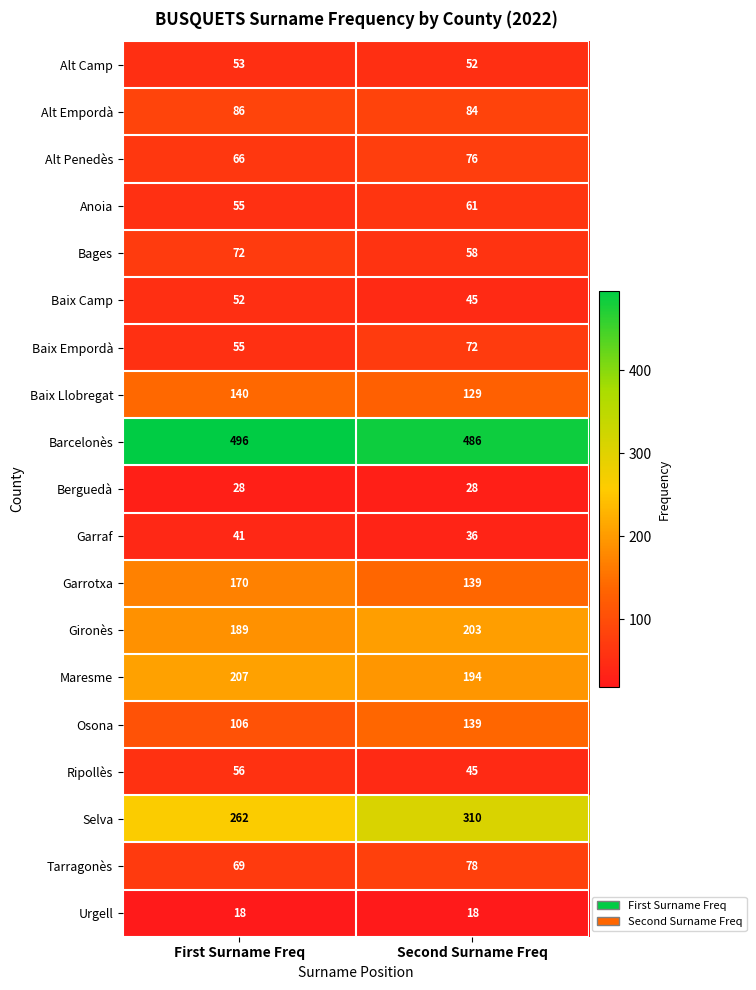

What is the greatest value displayed?

496